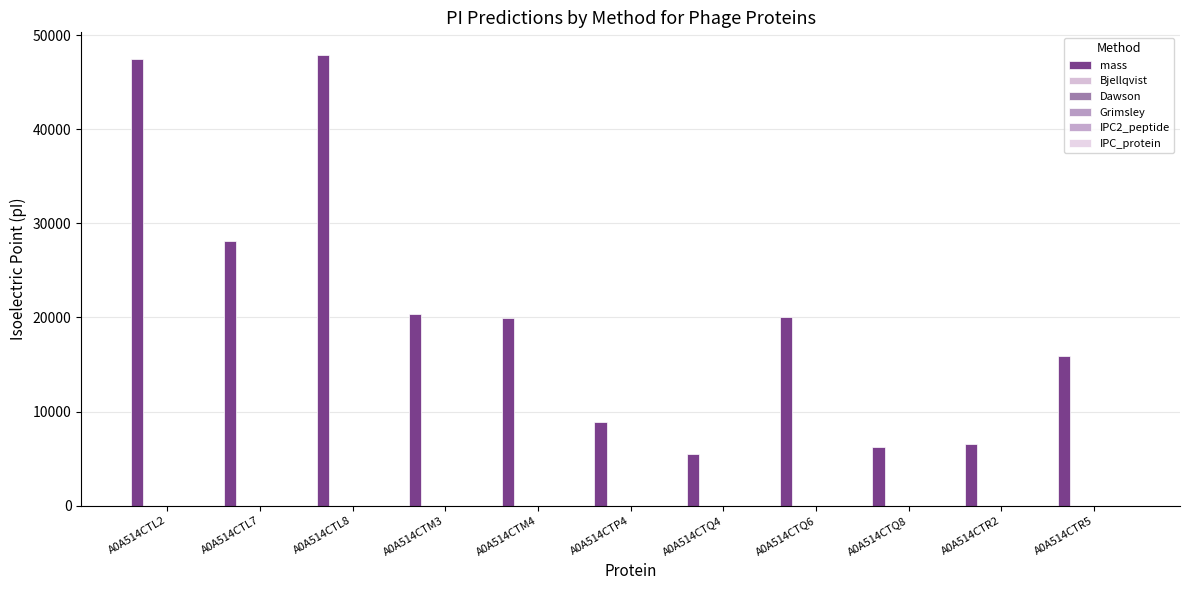

The IPC2_peptide series shows 2.1 at A0A514CTQ4. True or false?

False